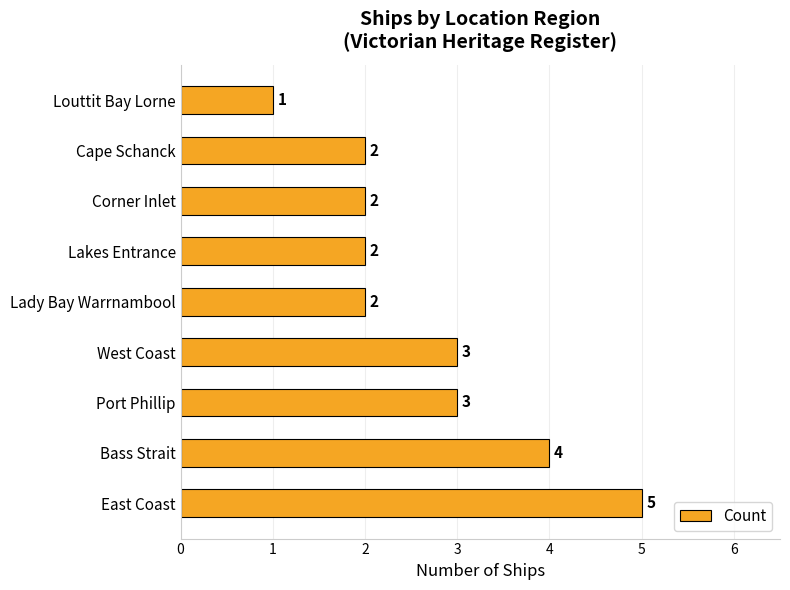

What is the minimum value shown in the chart?

1